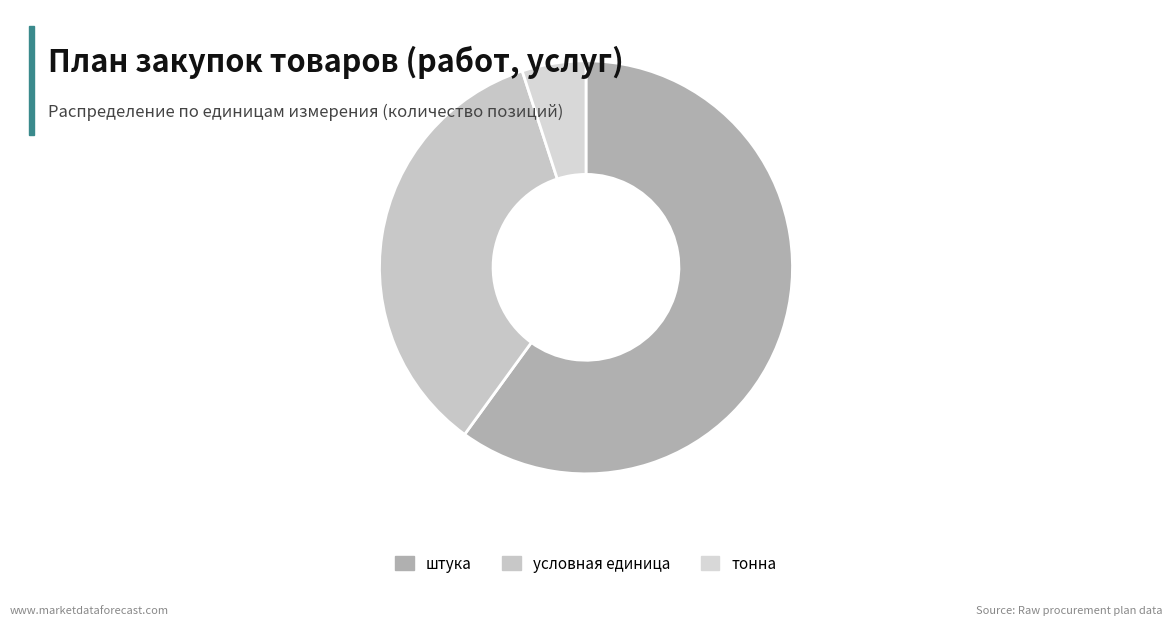

Between тонна and штука, which is larger?

штука